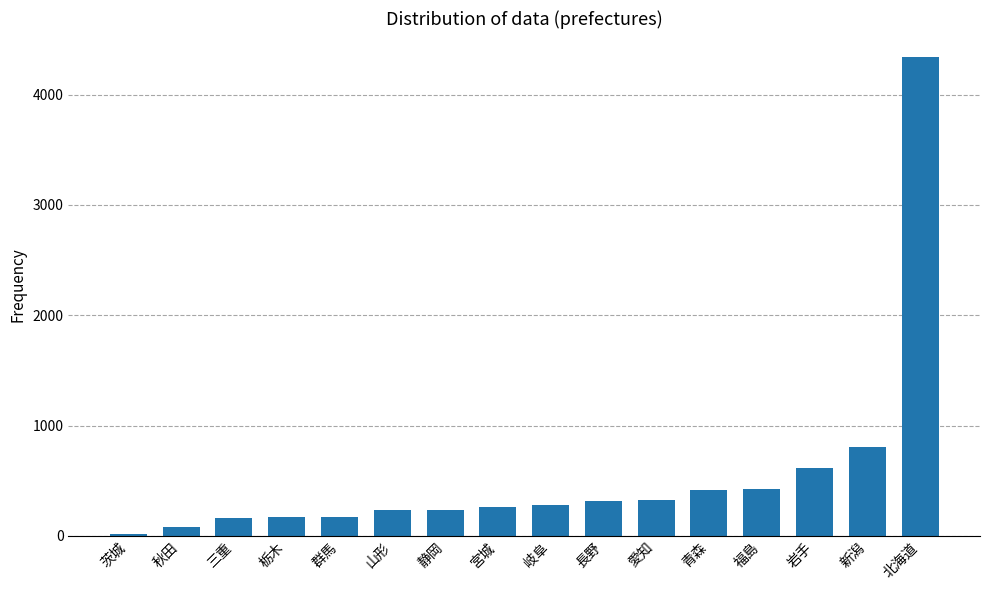

What is the sum of the values at 長野 and 福島?

737